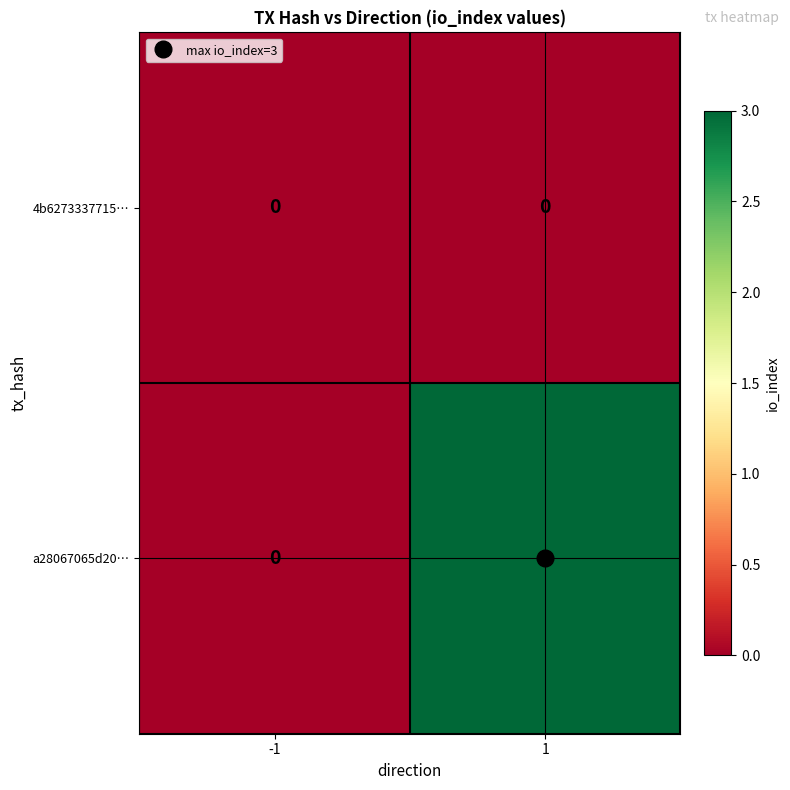

How many categories are shown in the chart?

2